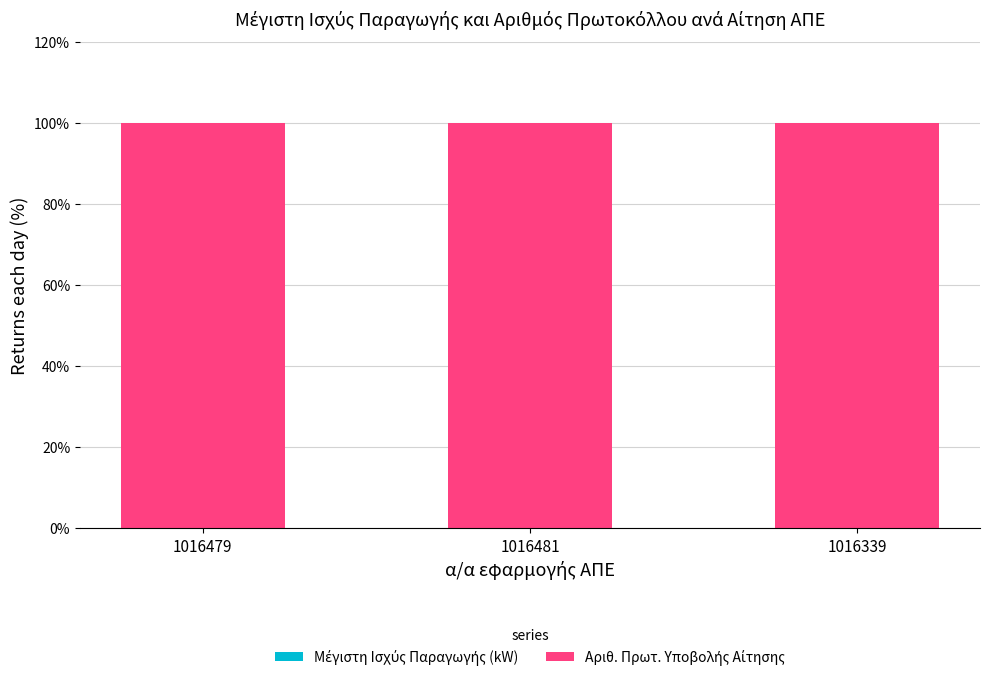

What is the value of the Μέγιστη Ισχύς Παραγωγής (kW) bar at the 1st from the left?

0.1